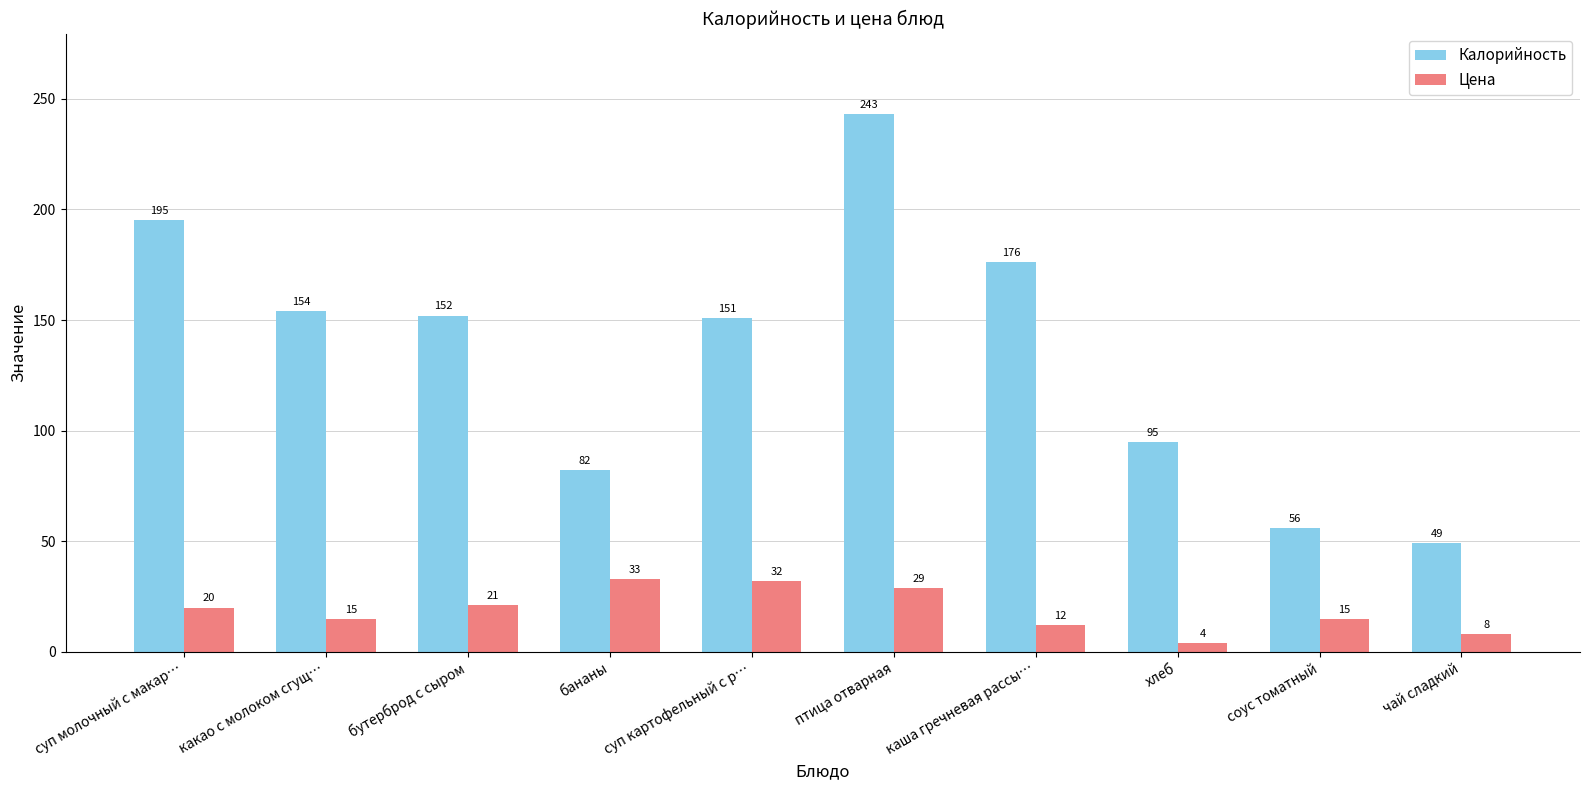

At how many categories does at least one series exceed 27?

10